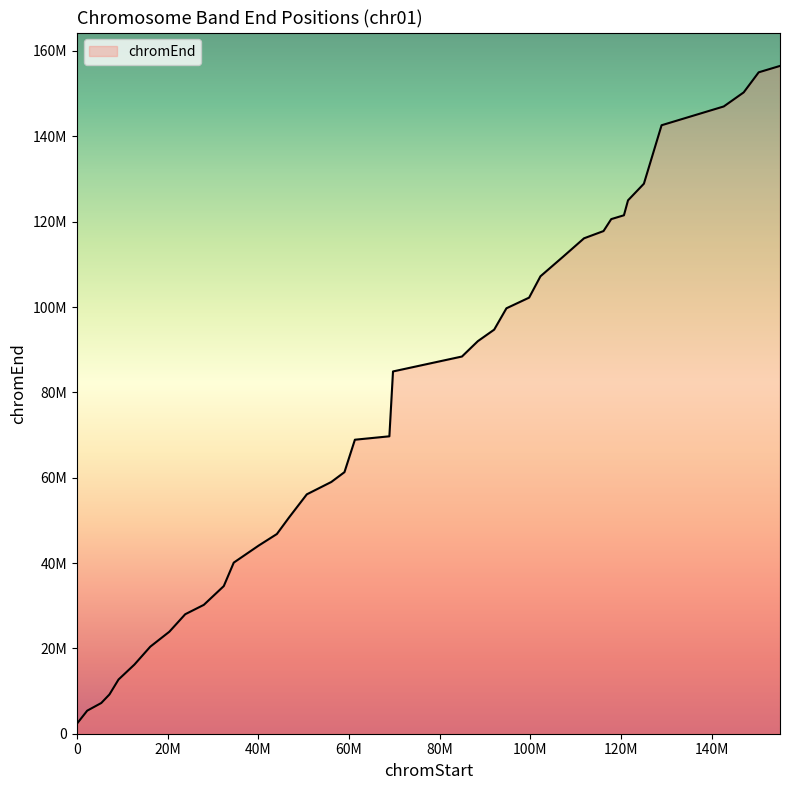

Is this an area chart (filled region under the line)?

Yes